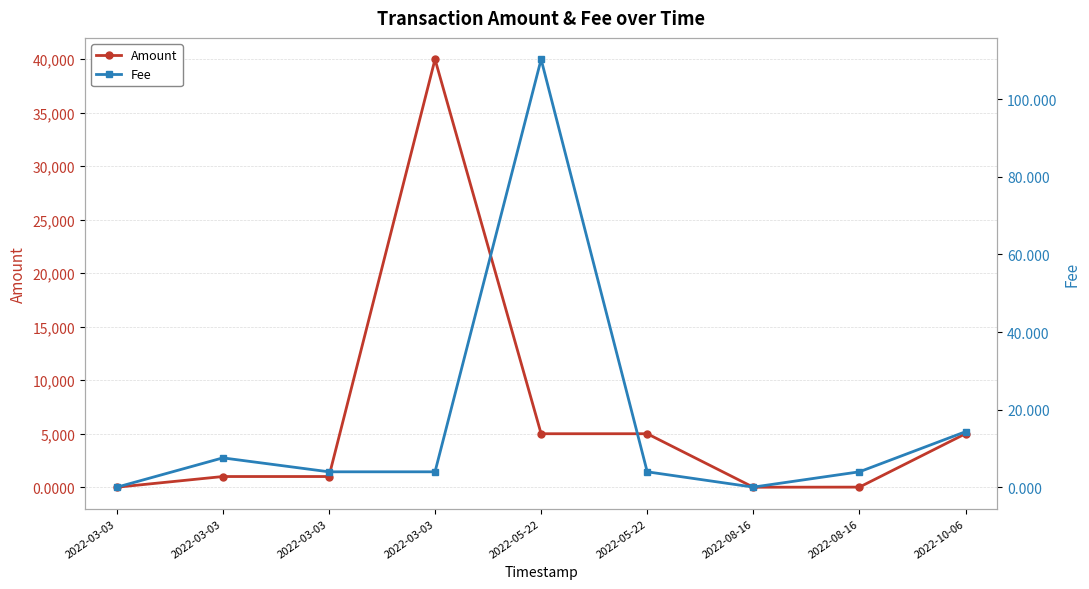

True or false: Amount and Fee cross at least once.

True